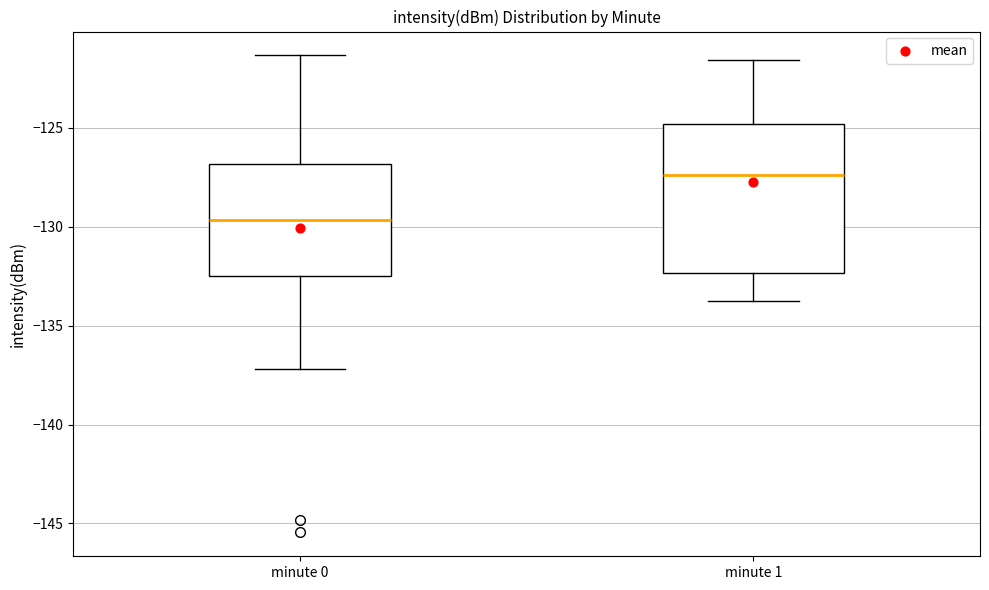

Reading left to right, read every box against the y-axis: the position of its median line, the range the box covers, and the ends of its whiskers. The values are not printed on the chart, so give them approximately, as read against the axis.

minute 0: median -129.5, box -132.5 to -127.0, whiskers -137.0 to -121.5
minute 1: median -127.5, box -132.5 to -125.0, whiskers -134.0 to -121.5